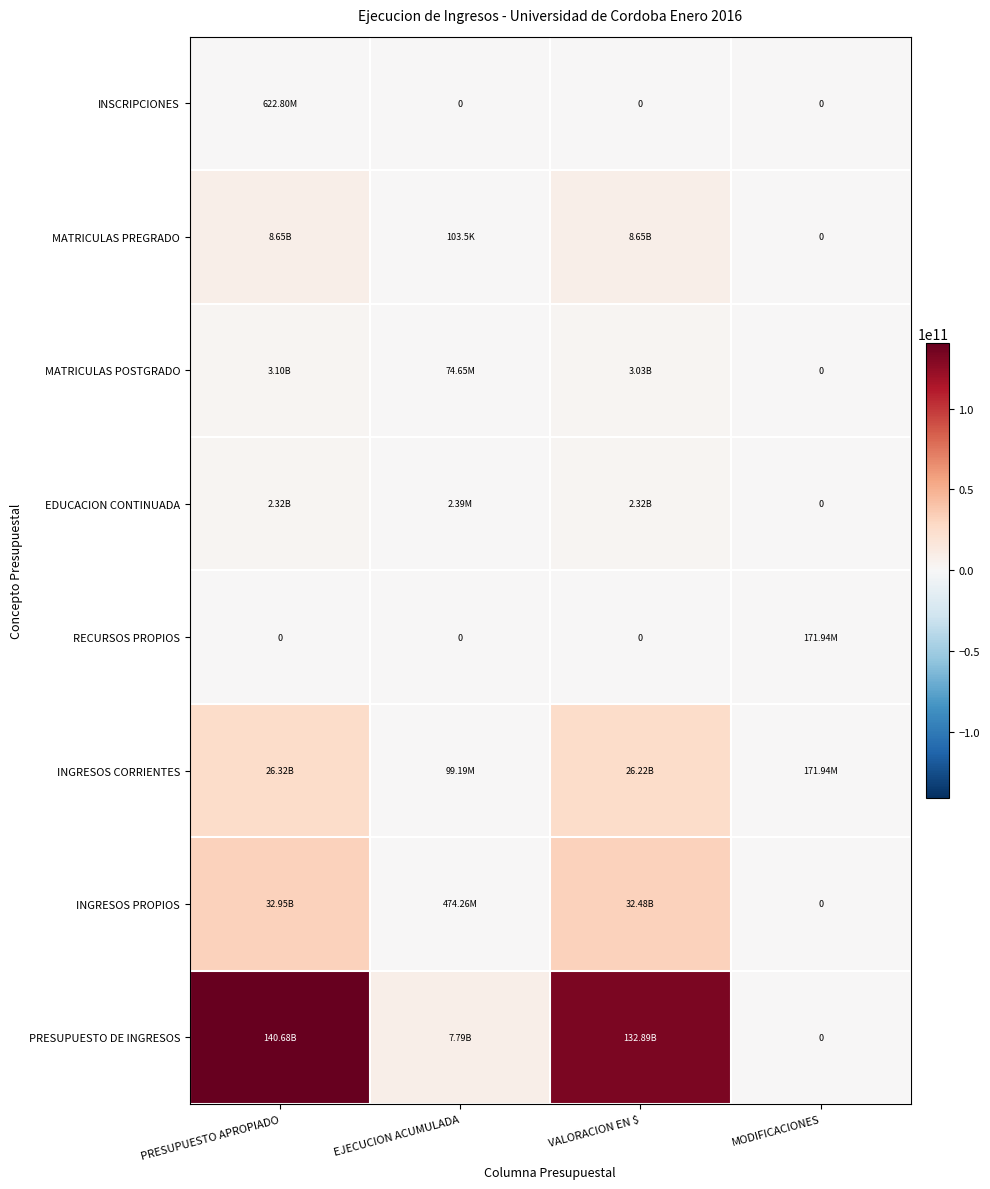

Is it true that MATRICULAS POSTGRADO equals 3025348770 at VALORACION EN $?

True